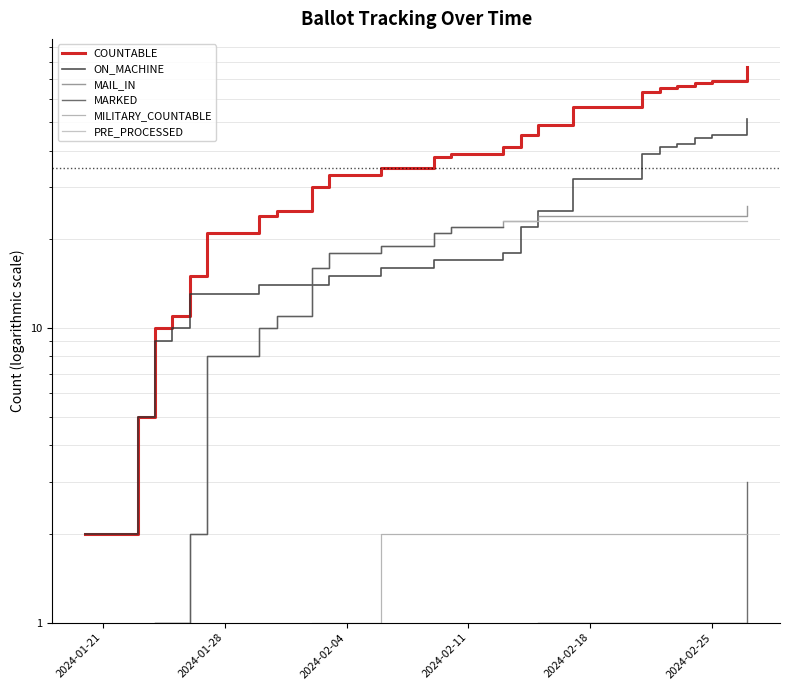

What are all the series names shown in the legend?

COUNTABLE, ON_MACHINE, MAIL_IN, MARKED, MILITARY_COUNTABLE, PRE_PROCESSED